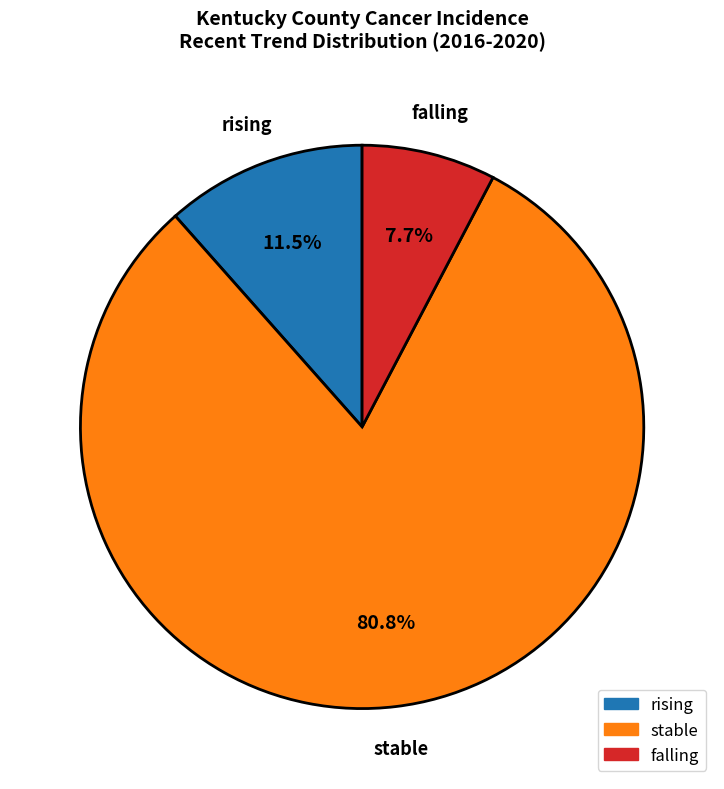

What portion of the pie excludes falling?

92.3%